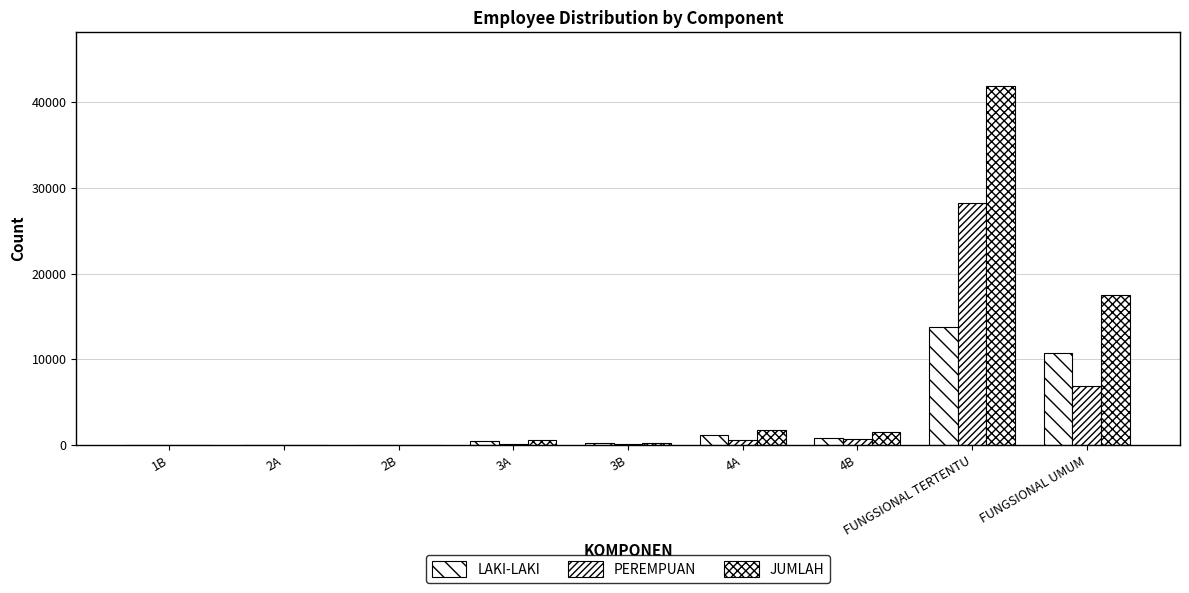

How many distinct data groups are displayed?

3